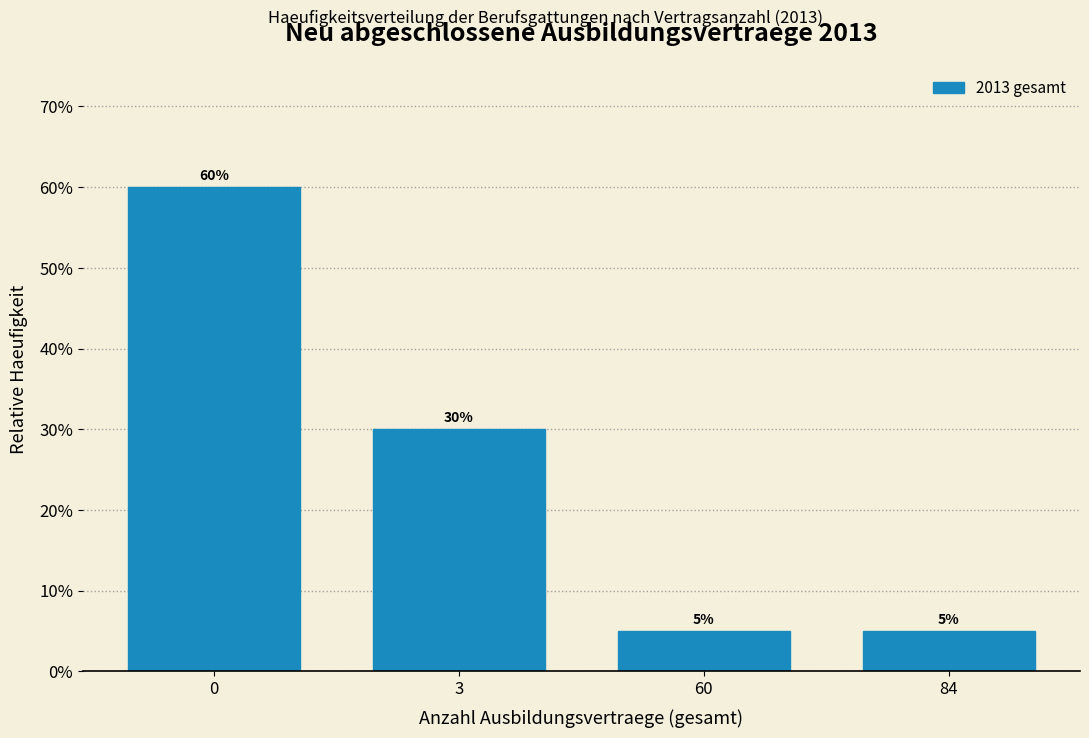

Reading left to right, what are all the values shown in this chart?

0=60	3=30	60=5	84=5